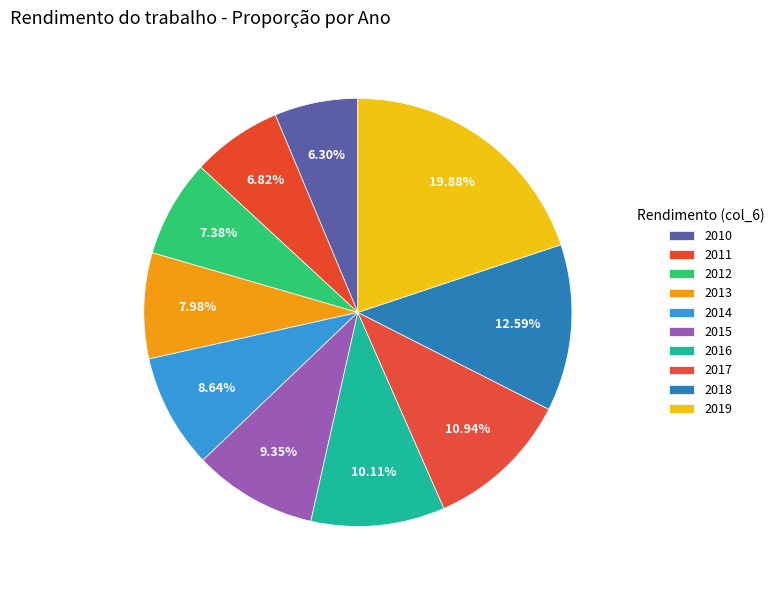

How many segments does this pie chart have?

10